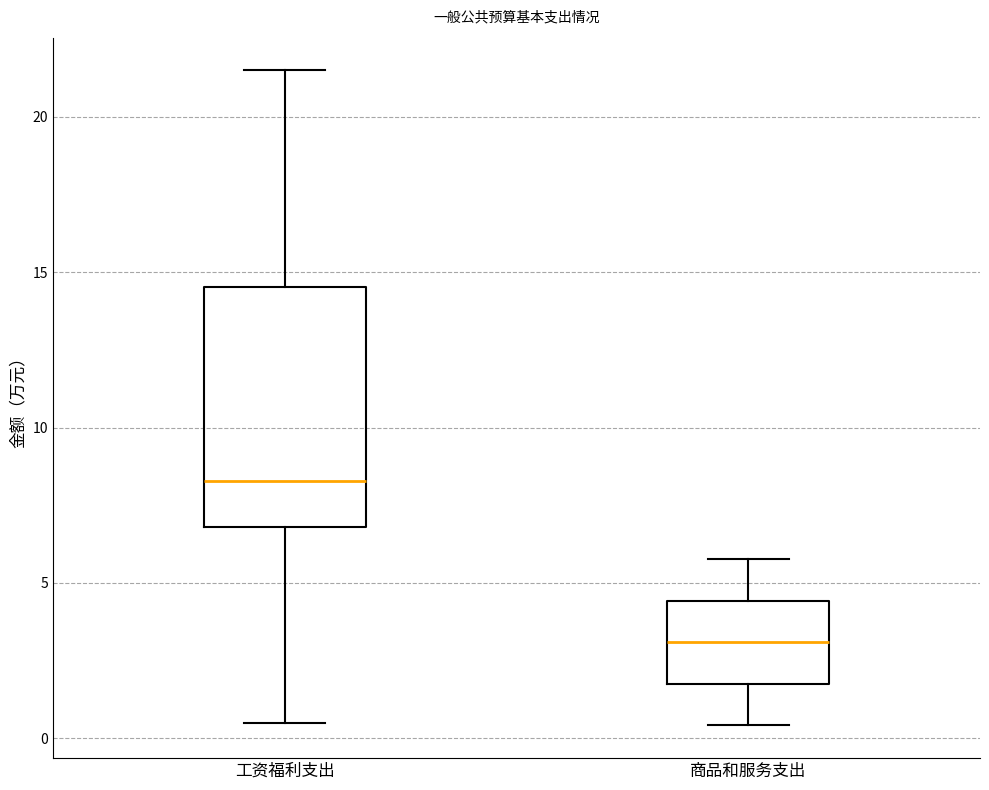

Reading left to right, read every box against the y-axis: the position of its median line, the range the box covers, and the ends of its whiskers. The values are not printed on the chart, so give them approximately, as read against the axis.

工资福利支出: median 8.5, box 7.0 to 14.5, whiskers 0.5 to 21.5
商品和服务支出: median 3.0, box 1.5 to 4.5, whiskers 0.5 to 6.0